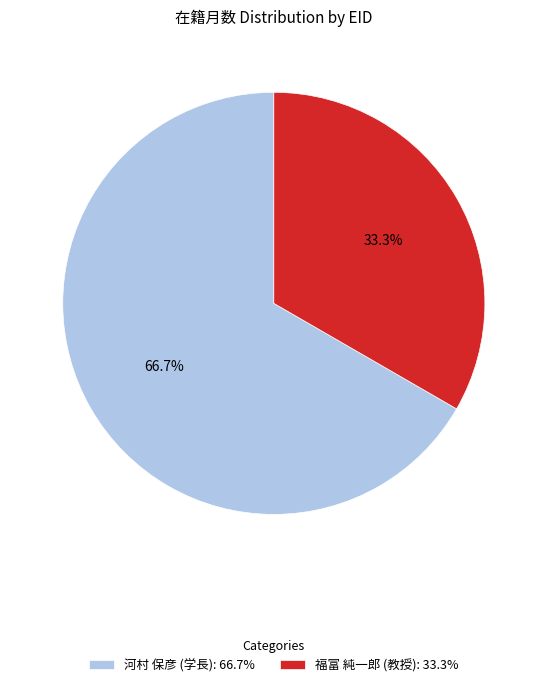

Rank the categories by value from highest to lowest.

河村 保彦 (学長): 66.7%, 福富 純一郎 (教授): 33.3%